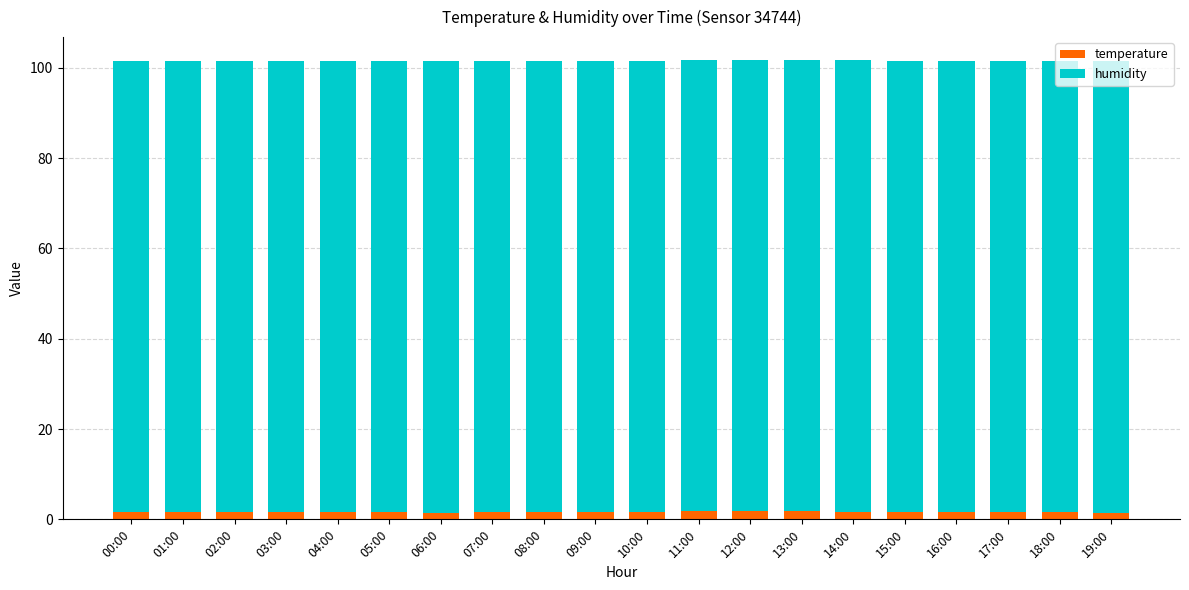

Is it true that temperature equals 1.8 at 13:00?

True